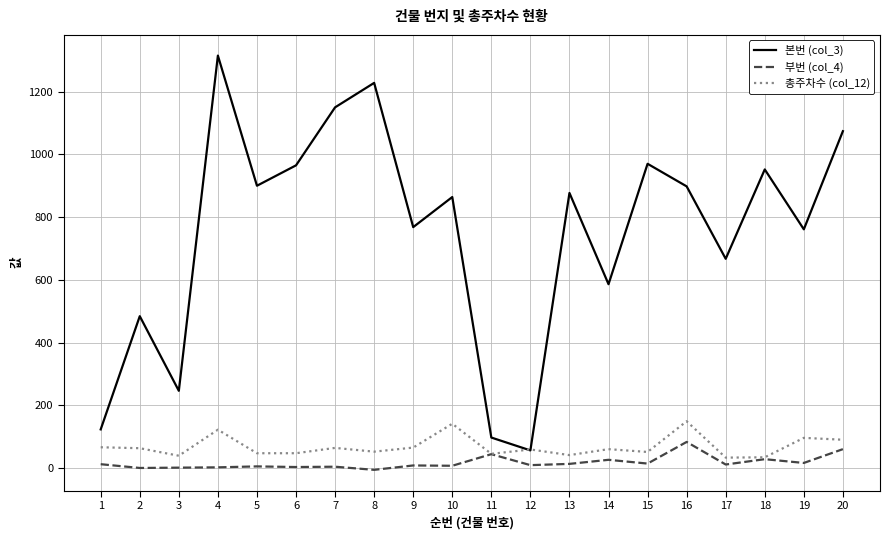

At which category is the sum across all series the highest?

4